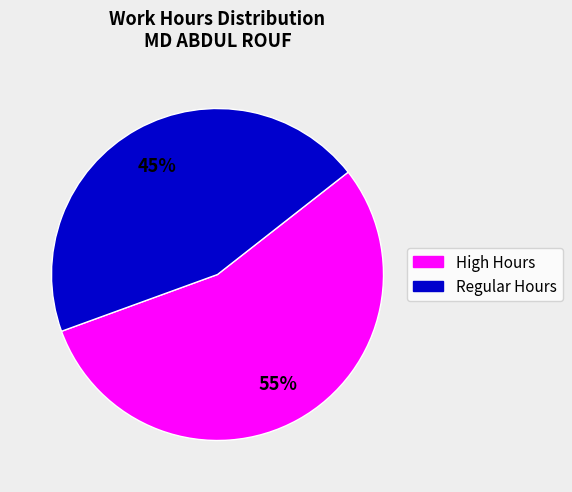

To the nearest percent, what is the average slice percentage?

50%